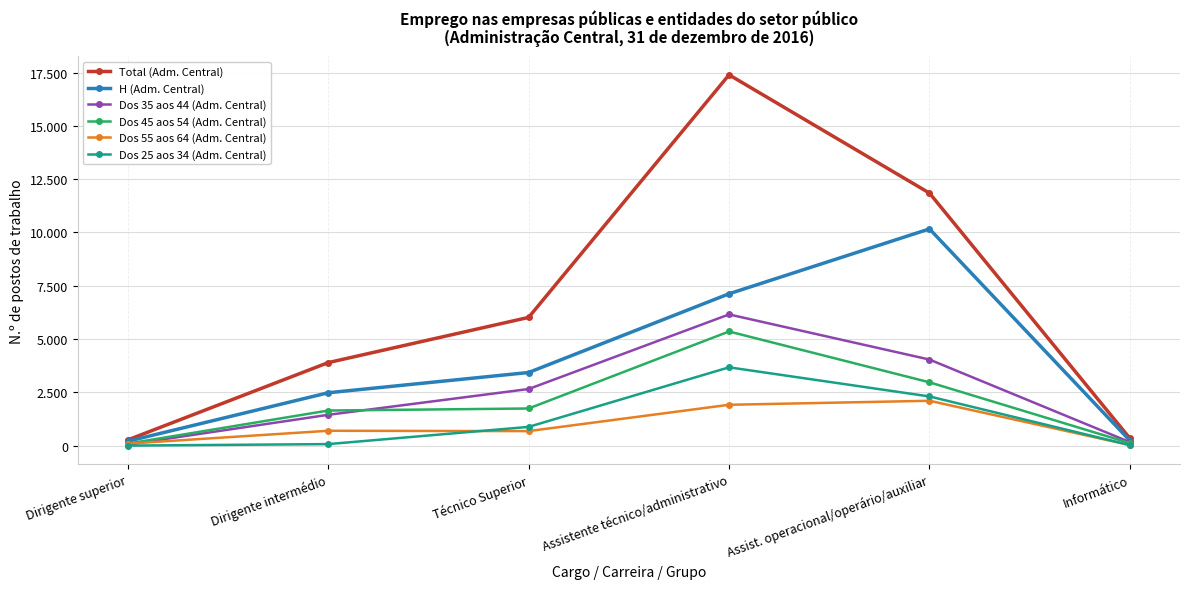

Is this an area chart (filled region under the line)?

No